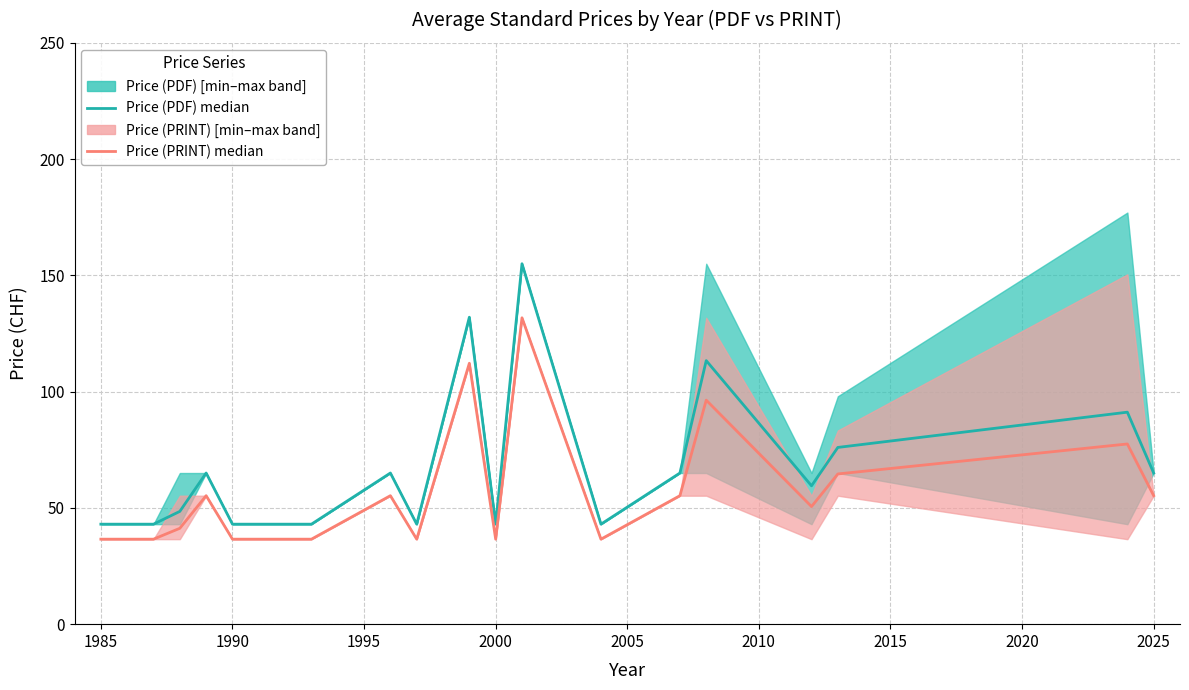

Does the chart display data point markers on the line(s)?

No